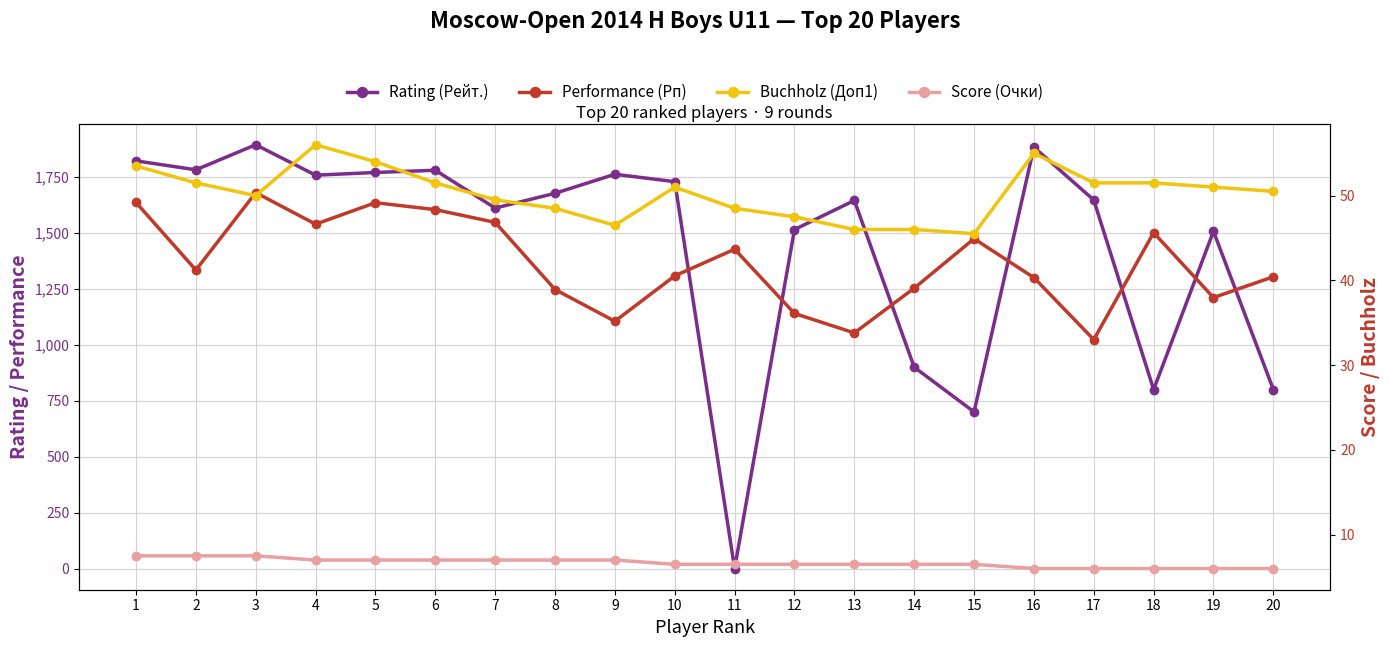

Reading left to right, extract all data points from this chart.

Rating (Рейт.): 1822.0	1782.0	1894.0	1758.0	1770.0	1780.0	1611.0	1677.0	1762.0	1729.0	0.0	1515.0	1645.0	900.0	700.0	1883.0	1647.0	800.0	1507.0	800.0
Performance (Рп): 1636.0	1334.0	1680.0	1539.0	1635.0	1604.0	1547.0	1247.0	1105.0	1308.0	1427.0	1140.0	1053.0	1253.0	1474.0	1300.0	1023.0	1501.0	1211.0	1304.0
Buchholz (Доп1): 53.5	51.5	50.0	56.0	54.0	51.5	49.5	48.5	46.5	51.0	48.5	47.5	46.0	46.0	45.5	55.0	51.5	51.5	51.0	50.5
Score (Очки): 7.5	7.5	7.5	7.0	7.0	7.0	7.0	7.0	7.0	6.5	6.5	6.5	6.5	6.5	6.5	6.0	6.0	6.0	6.0	6.0